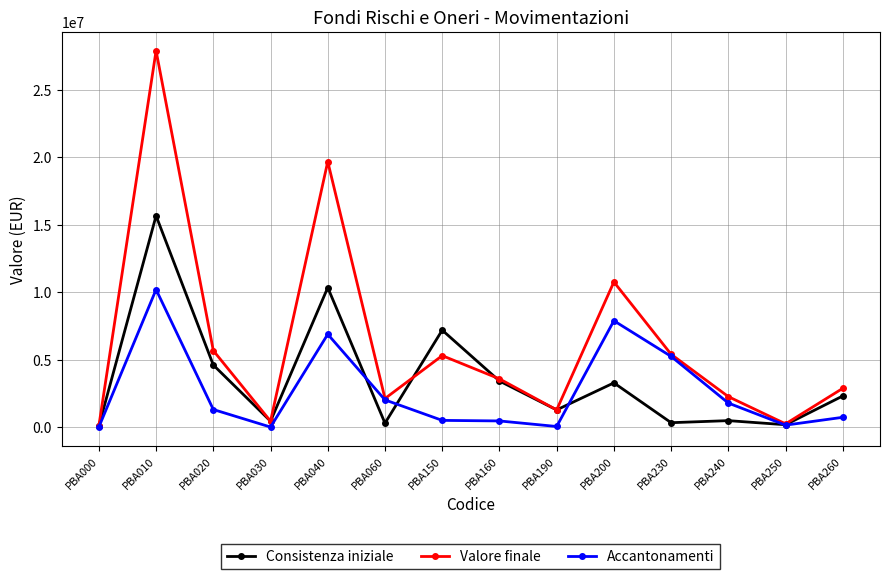

How many interior local peaks does the Valore finale series have?

4